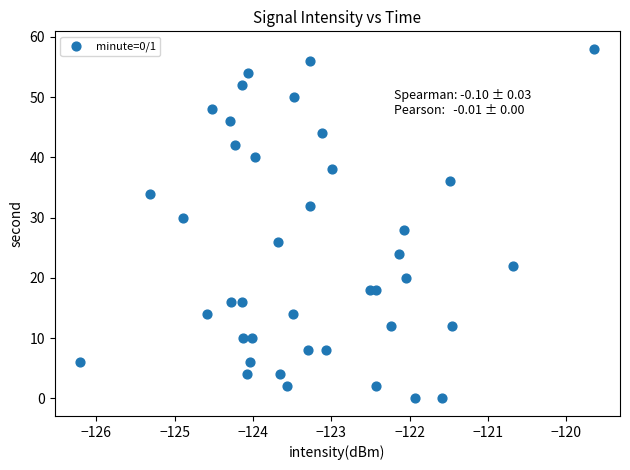

What is the range of Y values (max minus min)?

58